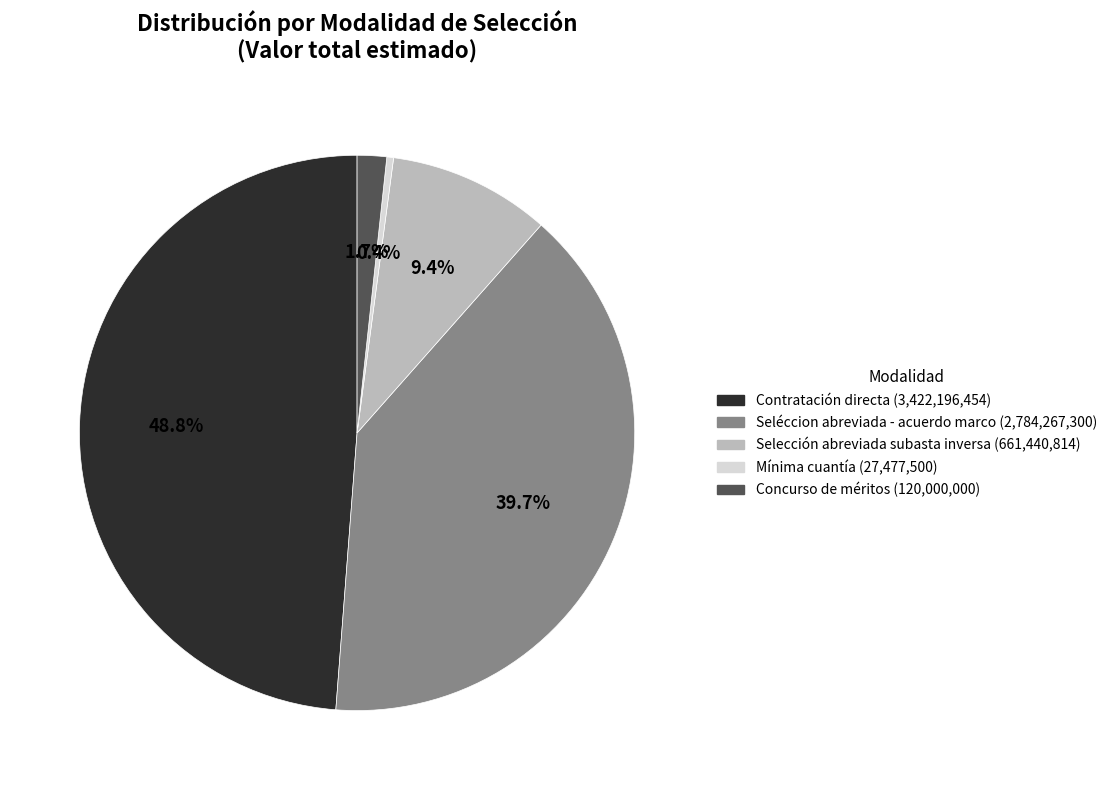

Which has a higher value, Seléccion abreviada - acuerdo marco or Mínima cuantía?

Seléccion abreviada - acuerdo marco